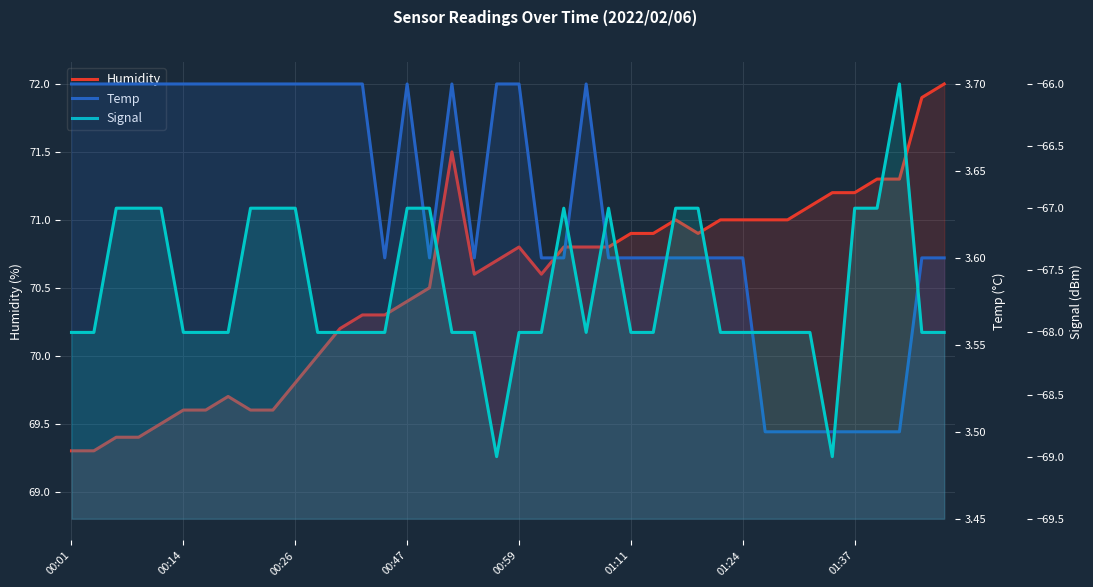

What is the minimum value shown in the chart?

-69.0